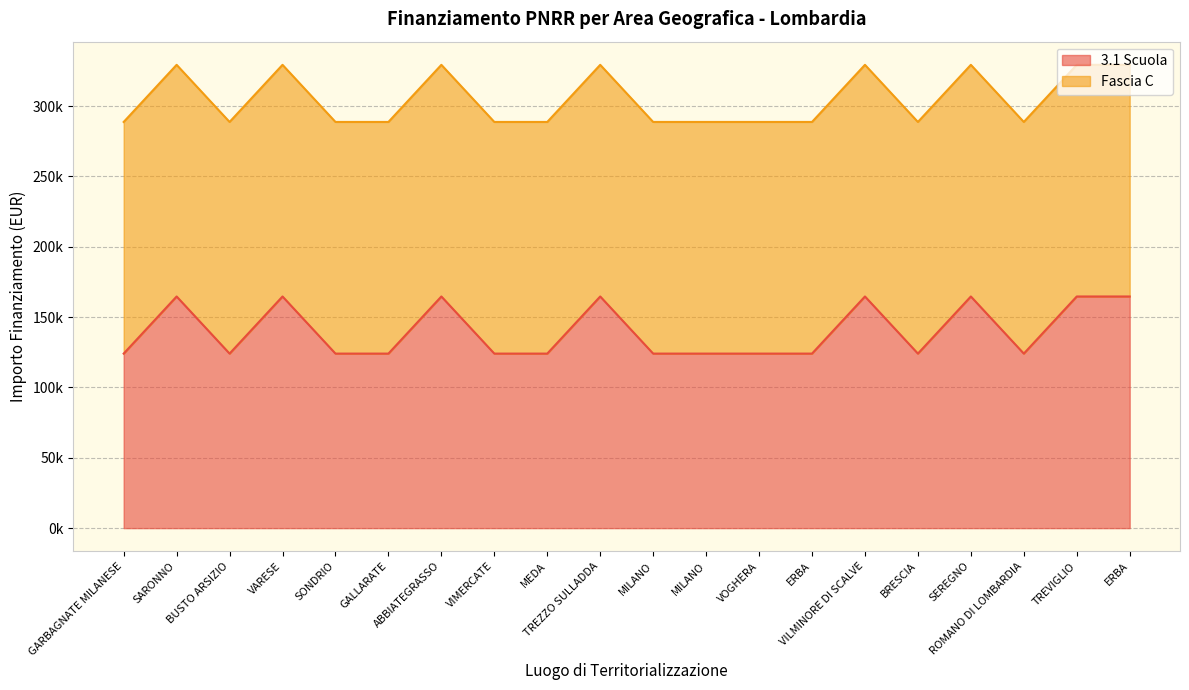

Does the chart have visible grid lines?

Yes